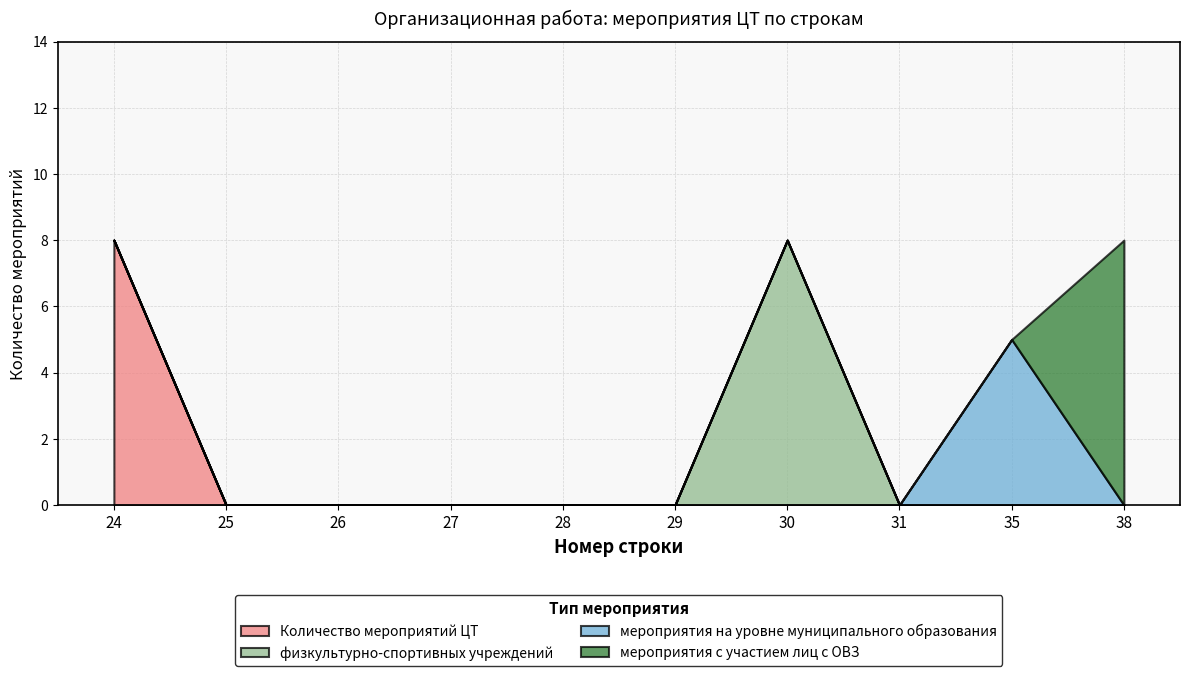

What is the highest value of the Количество мероприятий ЦТ series?

8